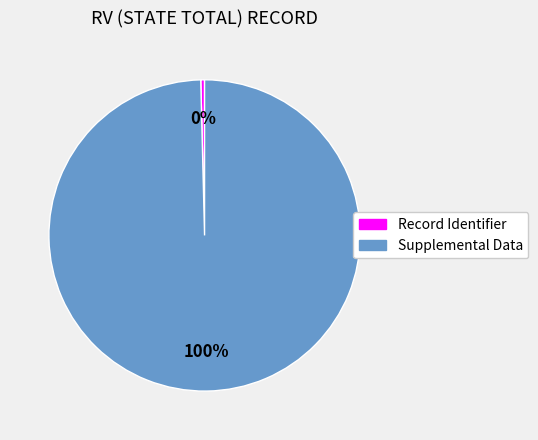

To the nearest percent, what is the average slice percentage?

50%